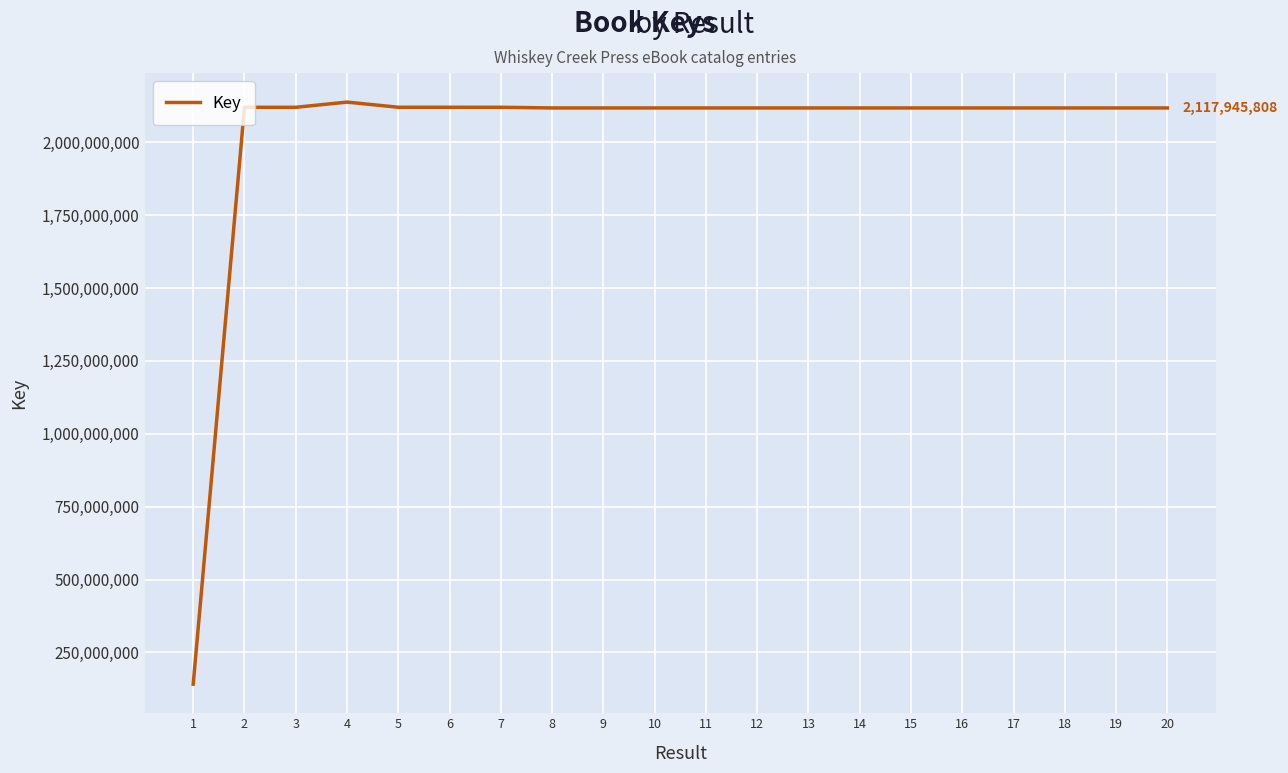

What is the average value?

2020679156